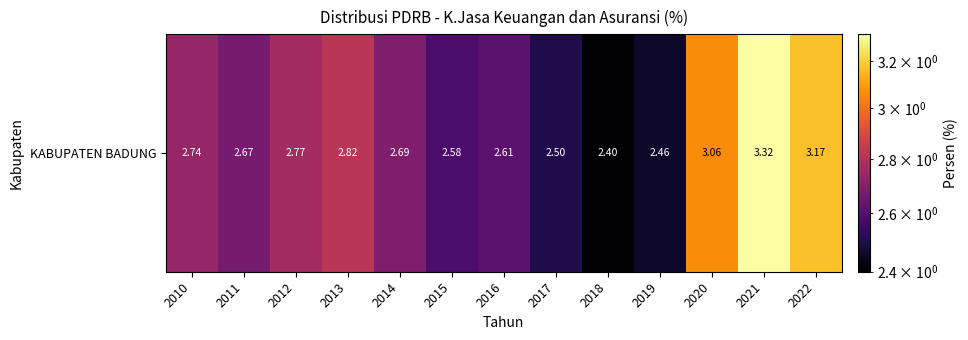

Read the value at 2020.

3.1